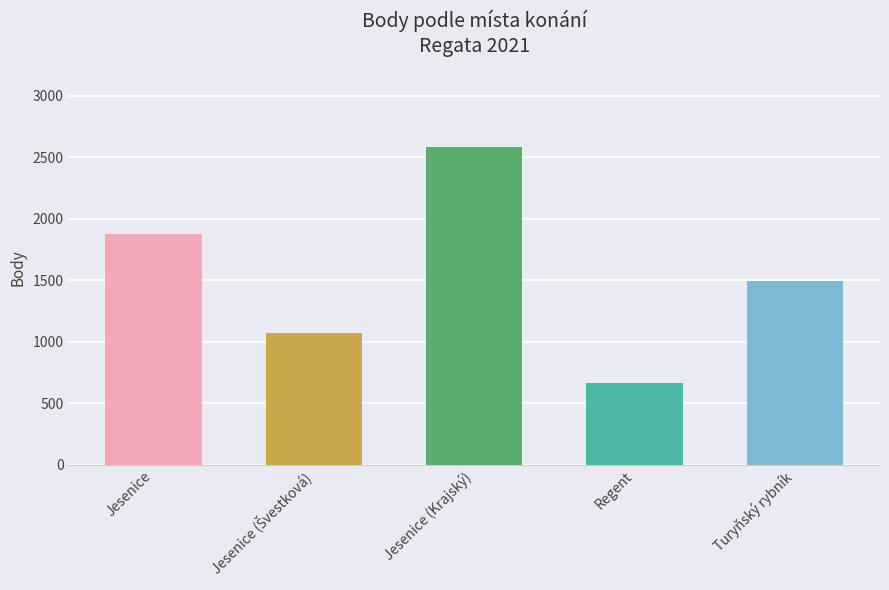

What is the value of the 1st bar from the left?

1872